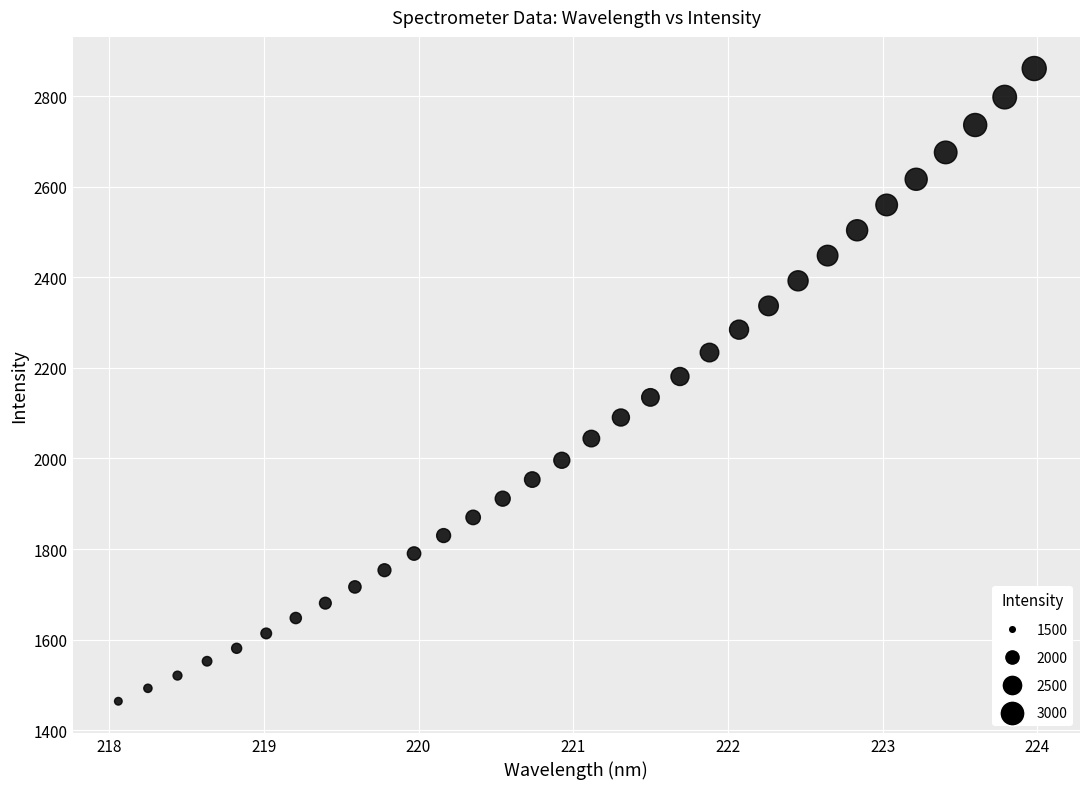

What is the range of X values (max minus min)?

5.9